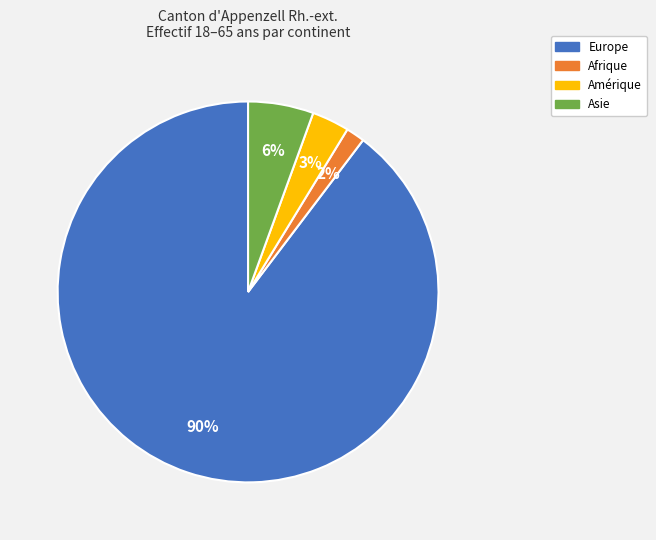

To the nearest percent, what is the average slice percentage?

25%